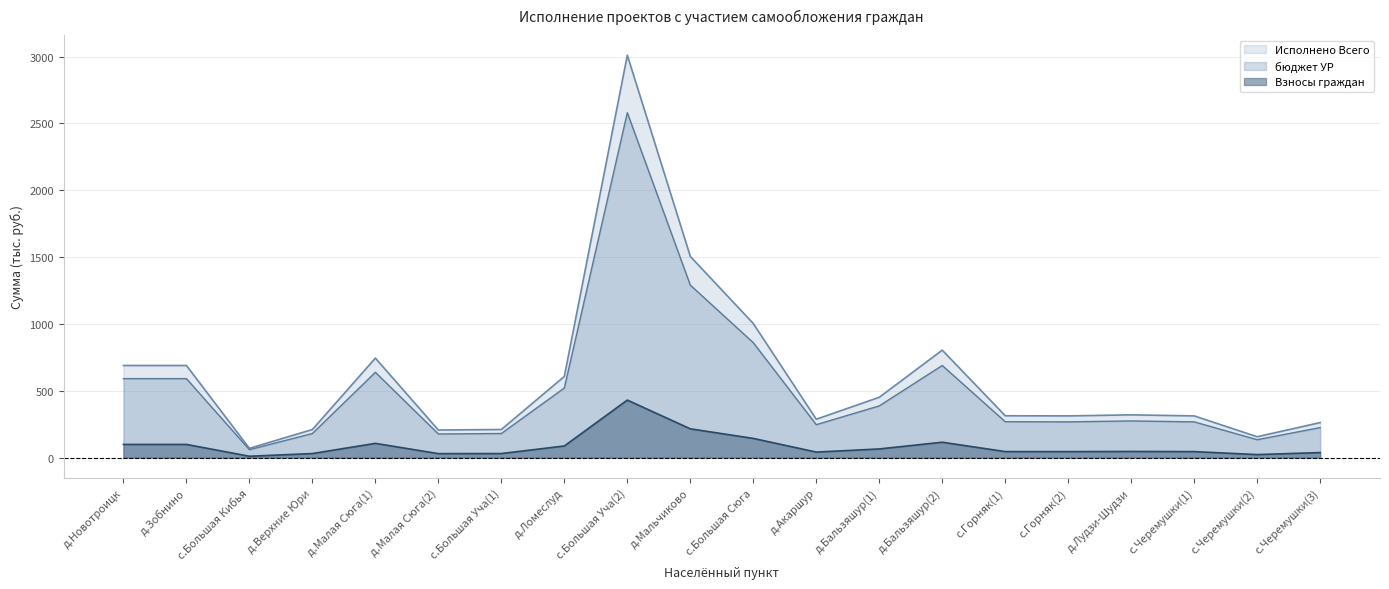

What is the lowest value of the Взносы граждан series?

9.9